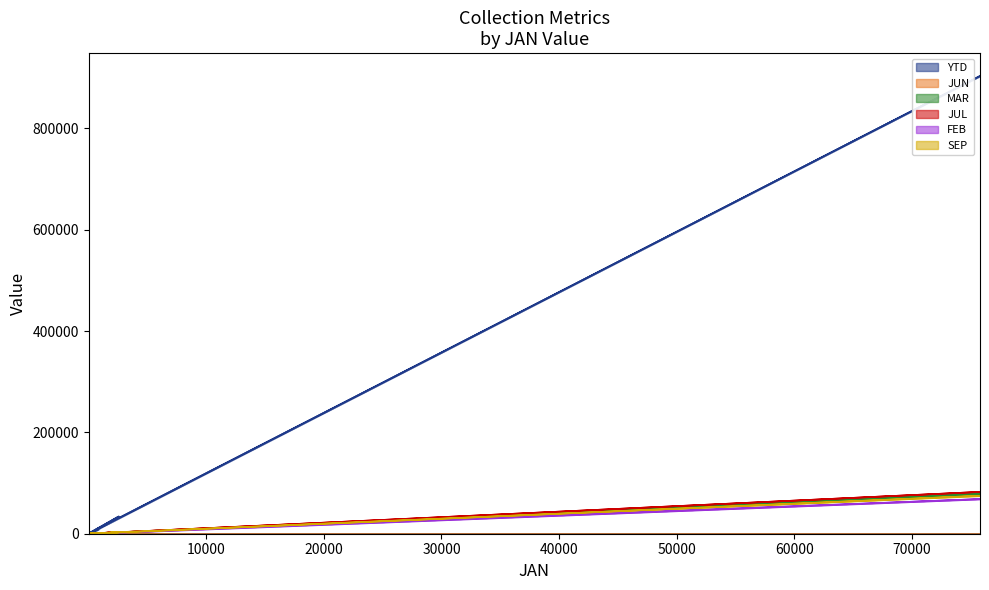

What is the minimum value for MAR?

1